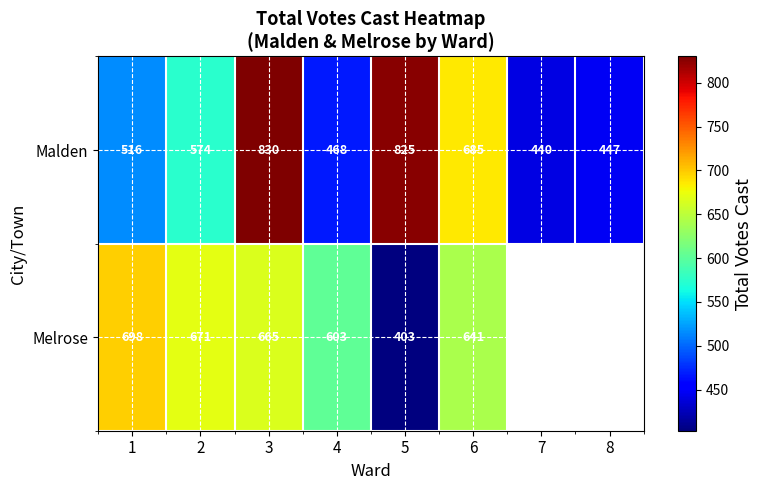

Is it true that Melrose equals 1117.7 at 1?

False